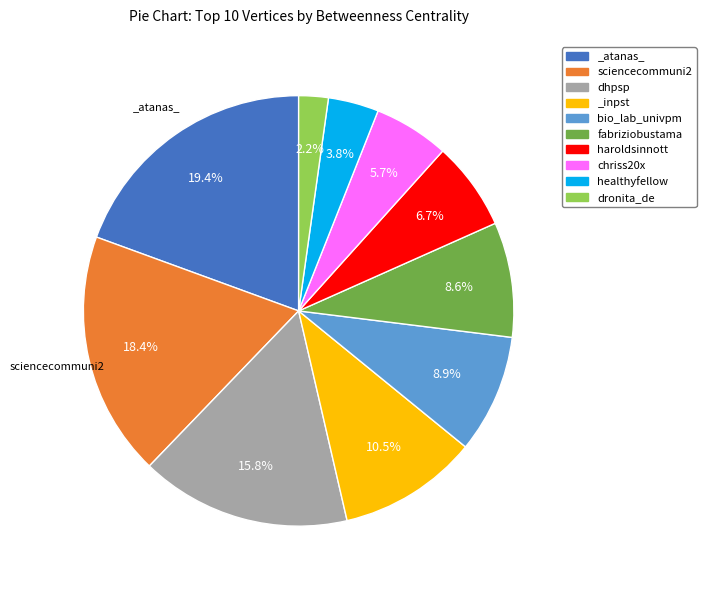

Does _inpst represent more than half of the total?

No